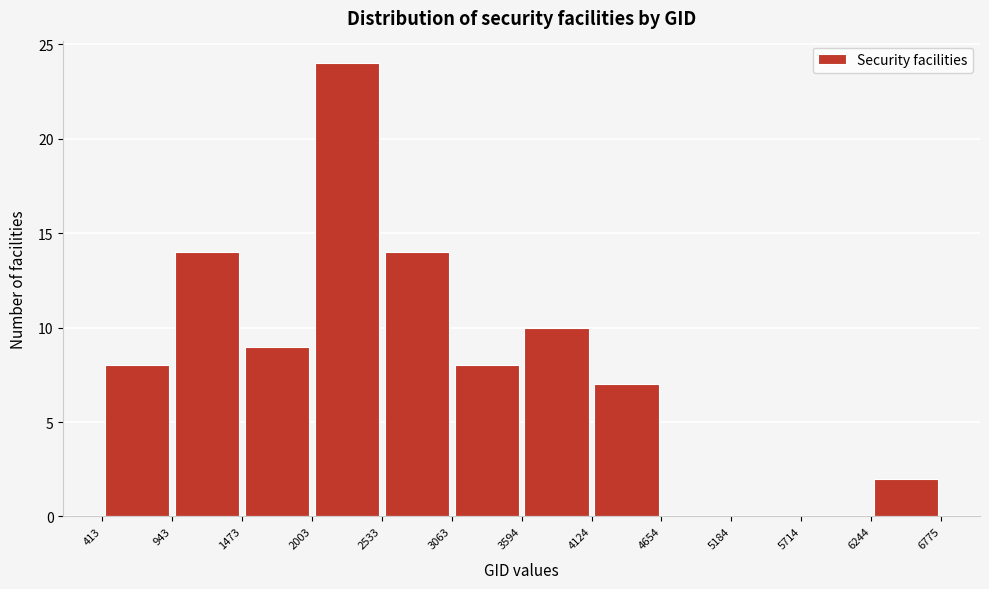

Which range on the x-axis has the tallest bar?

2003 to 2533